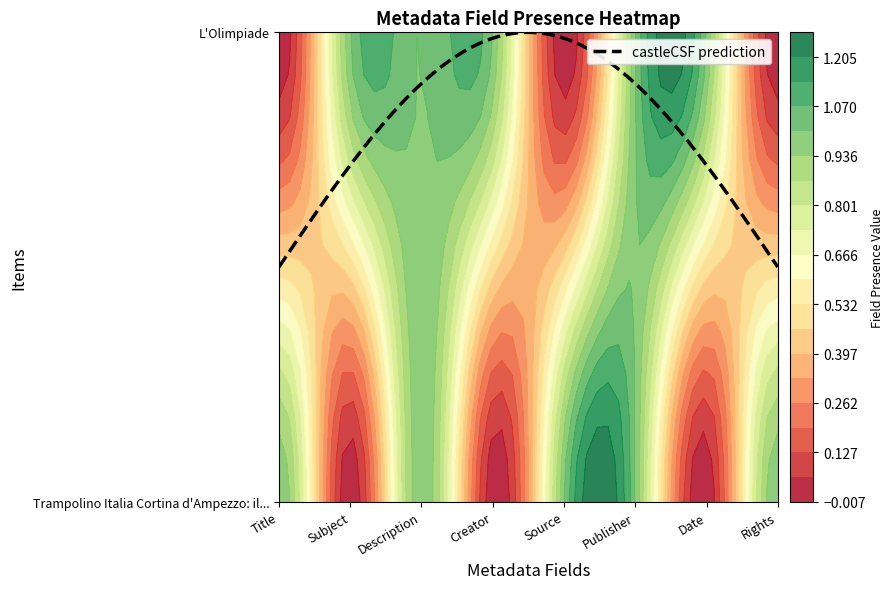

Between Title and Creator, which series saw the biggest shift?

Trampolino Italia Cortina d'Ampezzo: il...